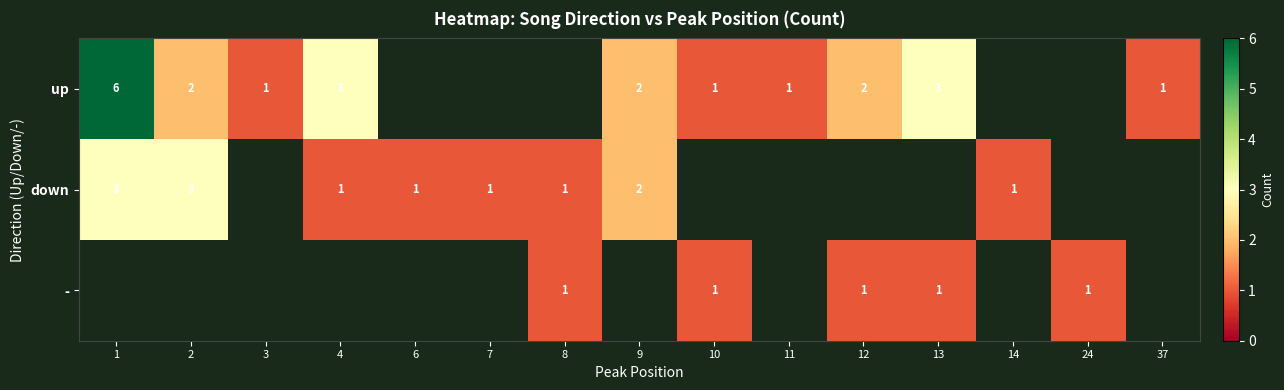

The value of up at 2 is 1. True or false?

False